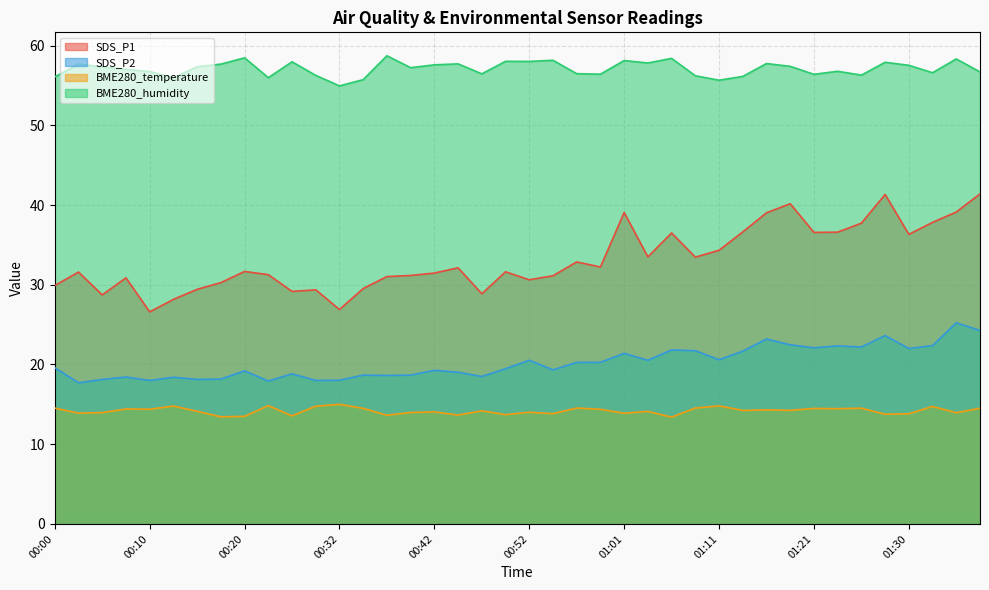

At which category is the sum across all series the highest?

01:38